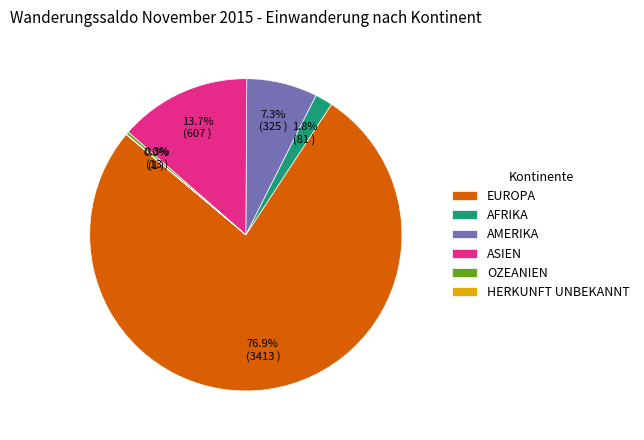

Is OZEANIEN the majority of the pie?

No